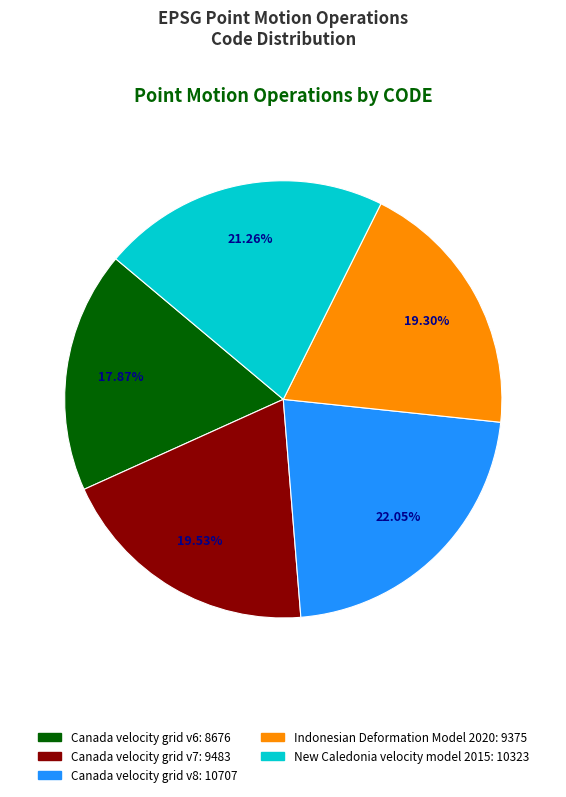

Do Canada velocity grid v8 and Canada velocity grid v6 together represent more than half of the pie?

No